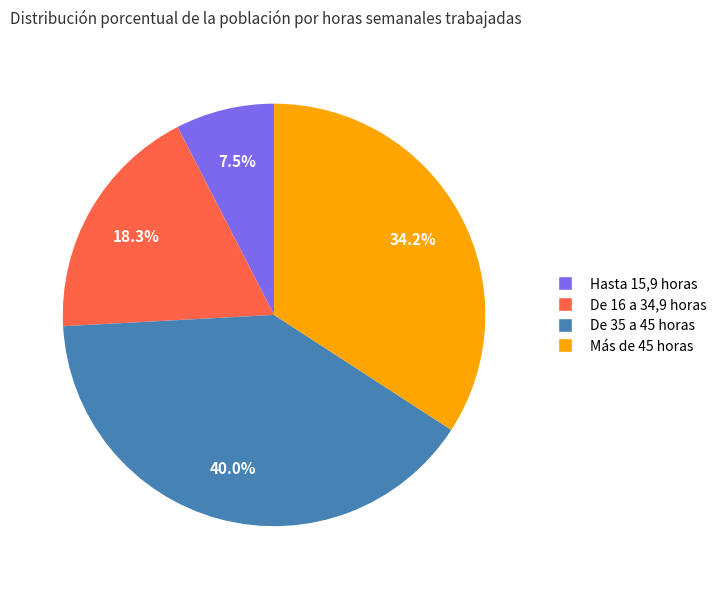

True or false: De 35 a 45 horas accounts for 40% of the total.

True